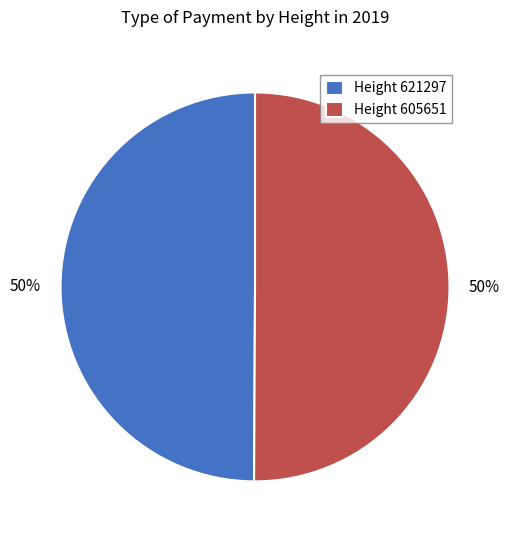

How many segments does this pie chart have?

2